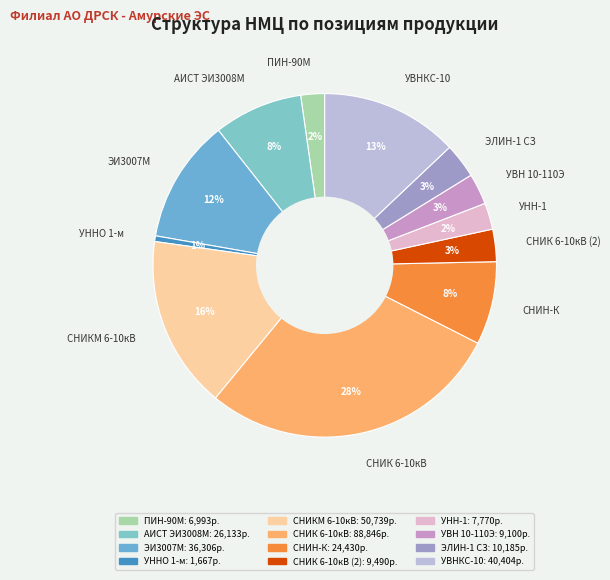

How many segments does this pie chart have?

12